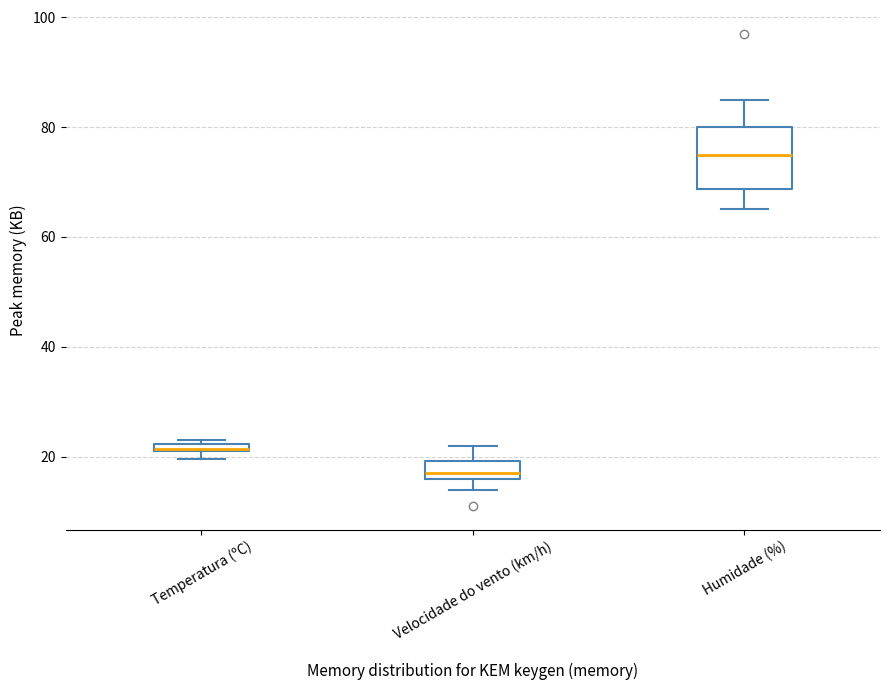

Which box is the tallest, from its lower edge to its upper edge?

Humidade (%)